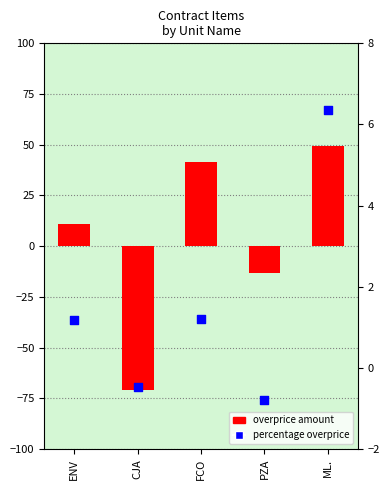

What is the total value across all series at PZA?

-13.9